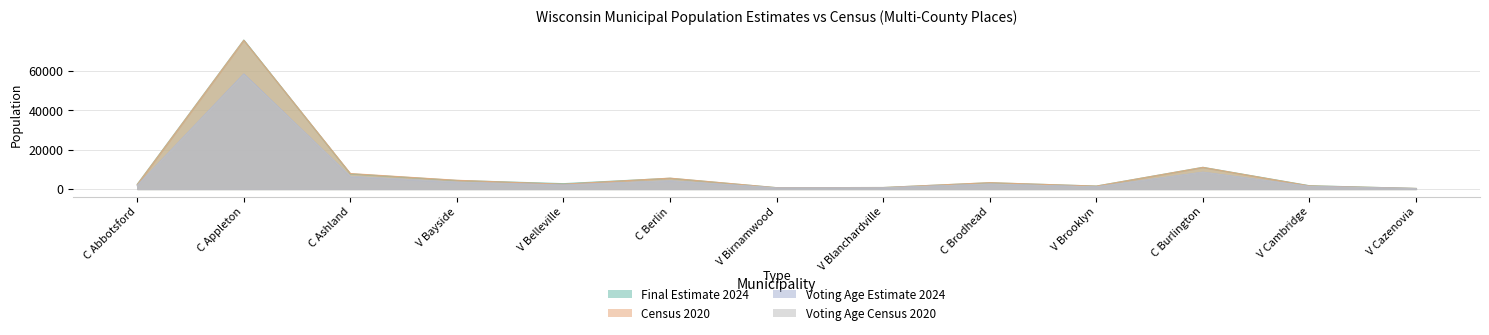

How many distinct data groups are displayed?

4